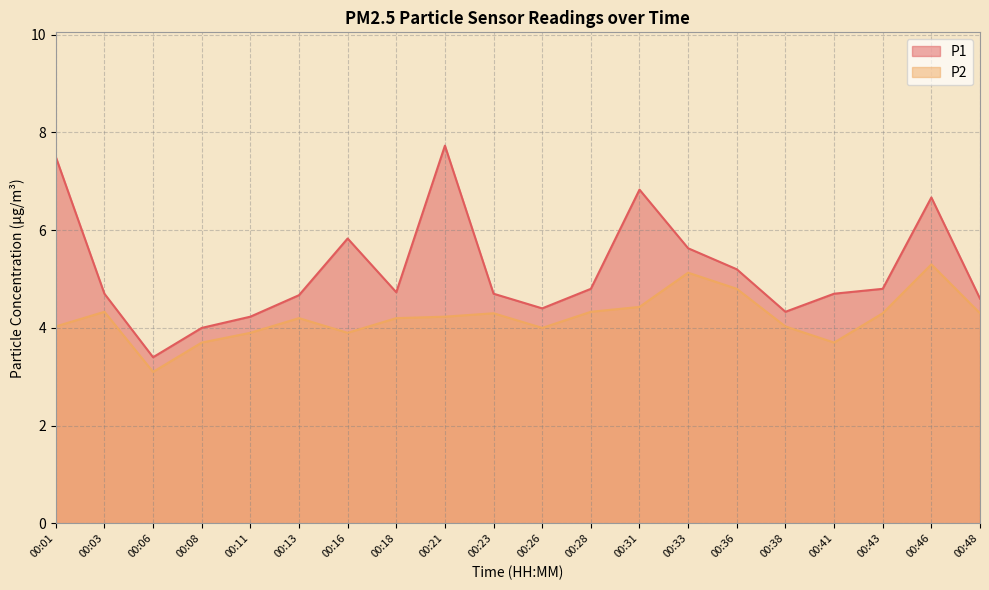

What is the spread (max minus min) of values at 00:43?

0.5